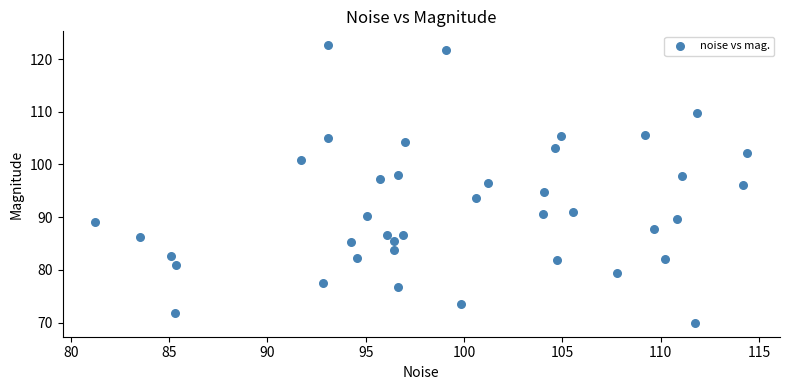

What is the range of Y values (max minus min)?

52.7